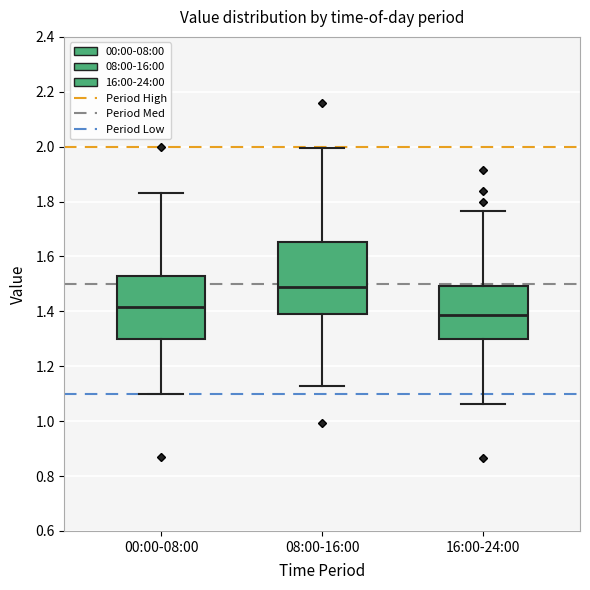

Where does the upper whisker of the box for 00:00-08:00 end on the y-axis? The values are not printed on the chart, so give them approximately, as read against the axis.

1.84